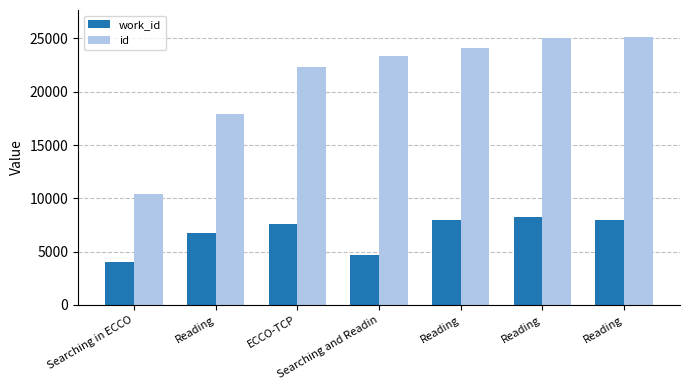

Which has a higher value, ECCO-TCP or Searching in ECCO?

ECCO-TCP